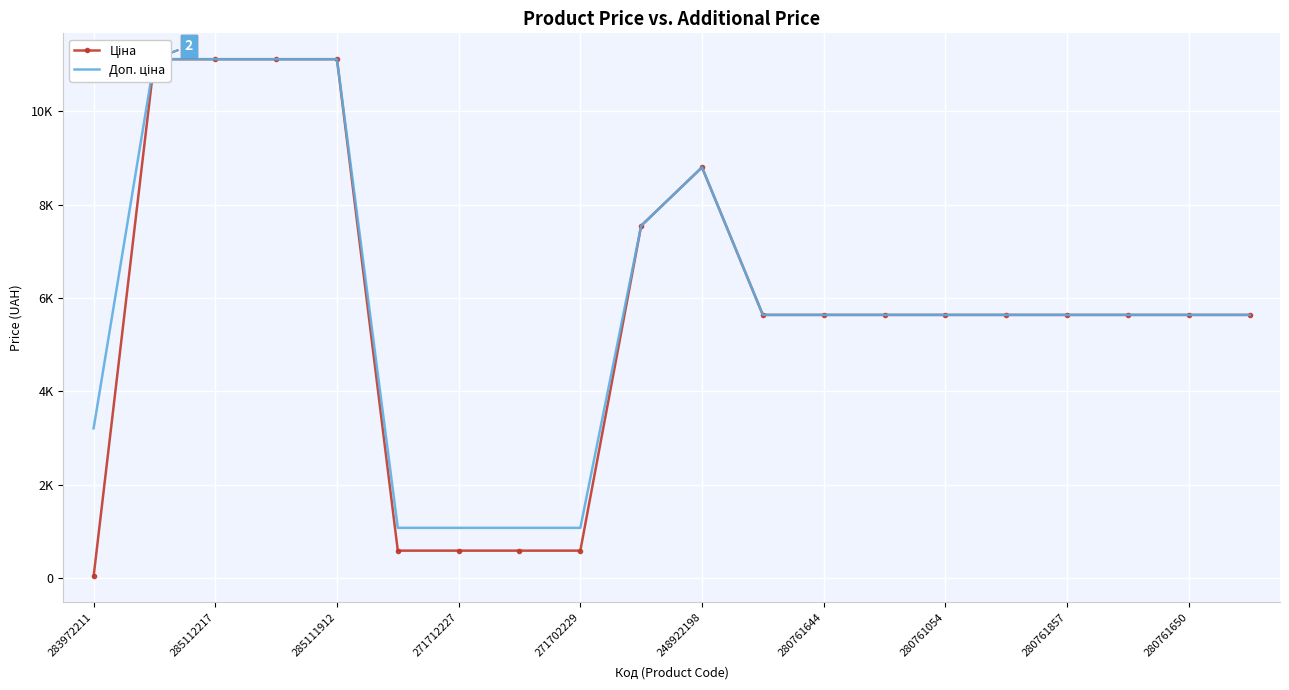

How many data points in Доп. ціна are less than 5636?

5